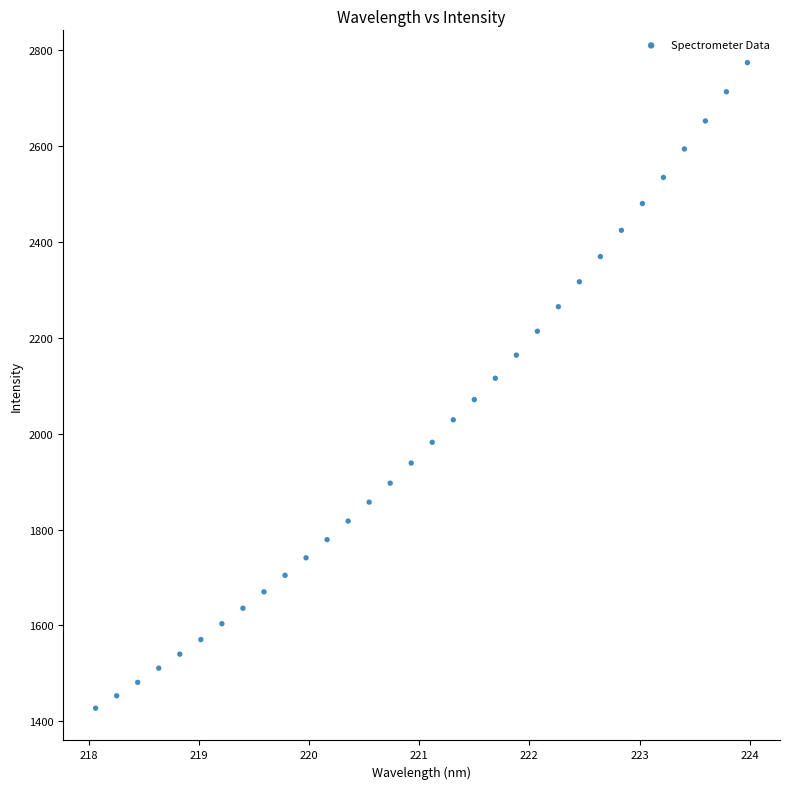

What is the range of X values (max minus min)?

5.9